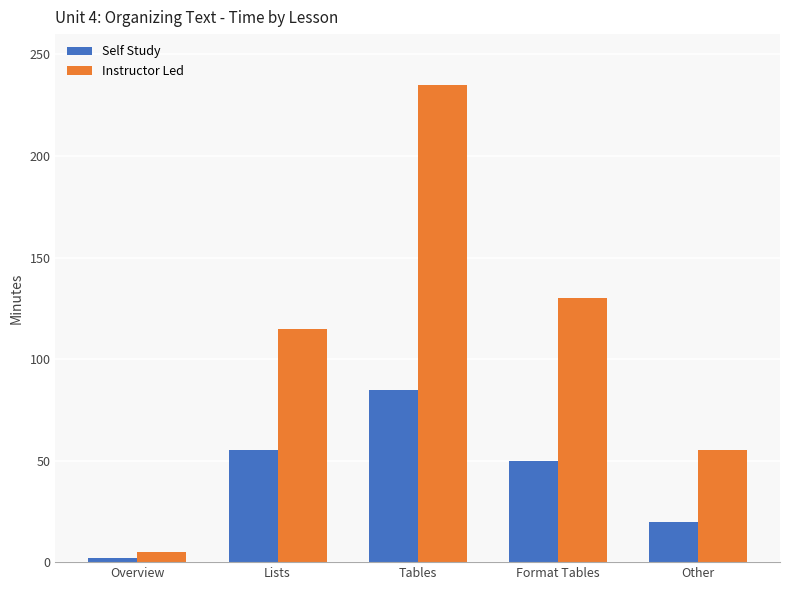

What is the label of the 5th bar from the right?

Overview